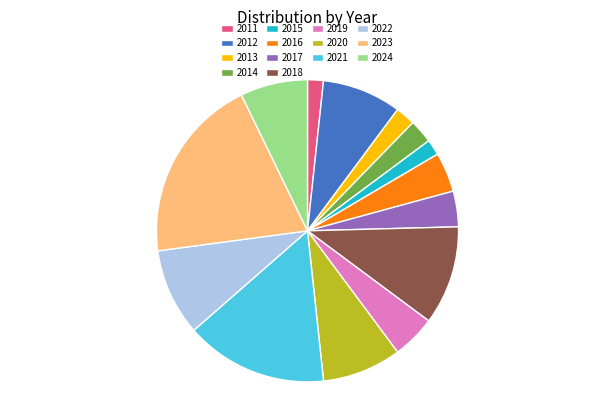

Is it true that 2022 is 9% of the pie?

True